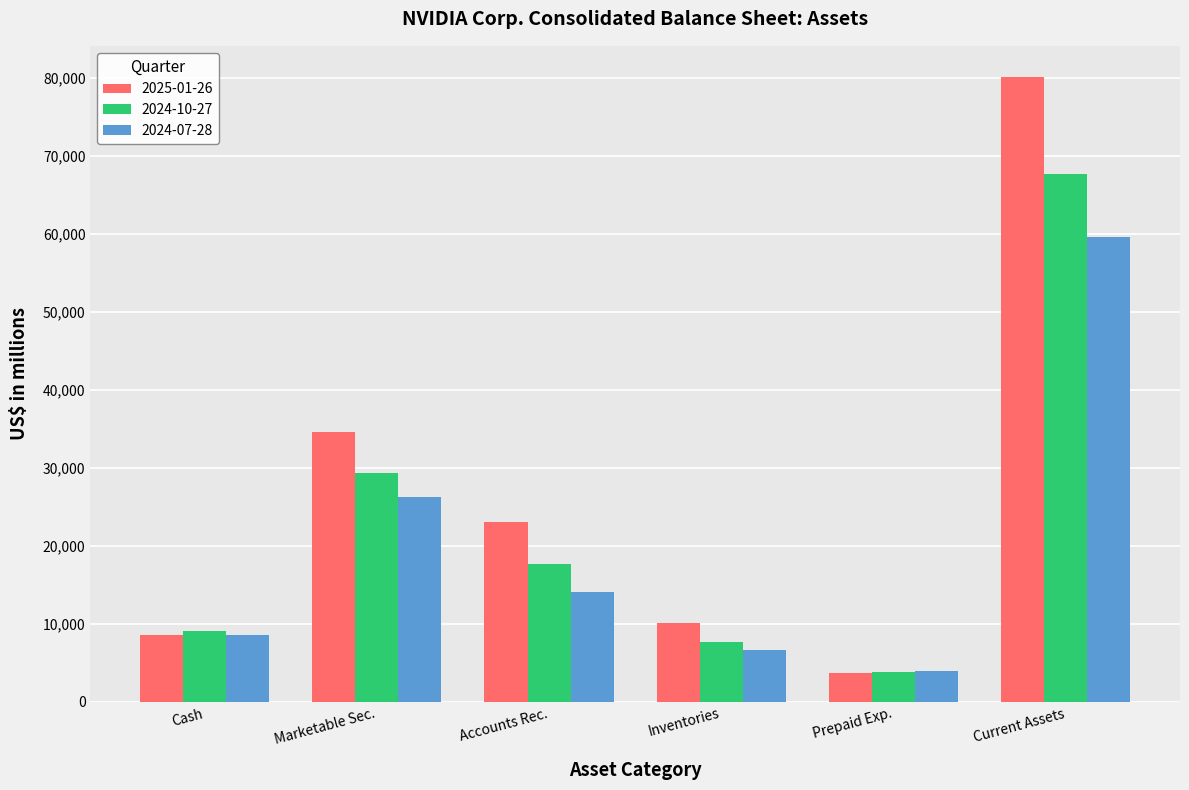

Are the bars grouped side by side (vs. stacked)?

Yes